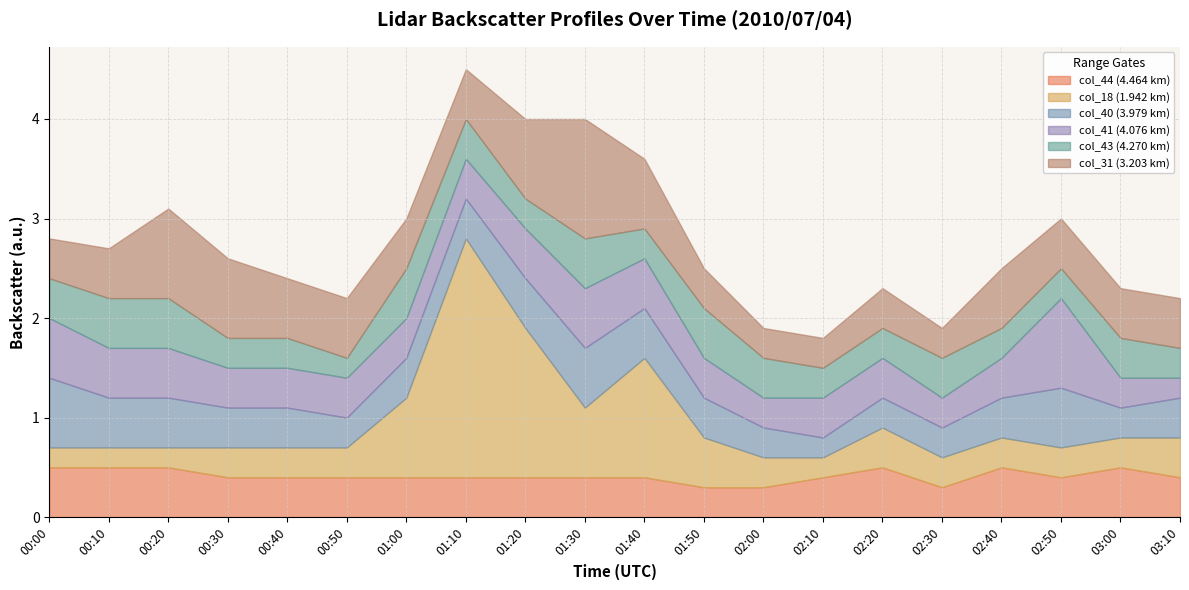

At which category is the sum across all series the highest?

01:10